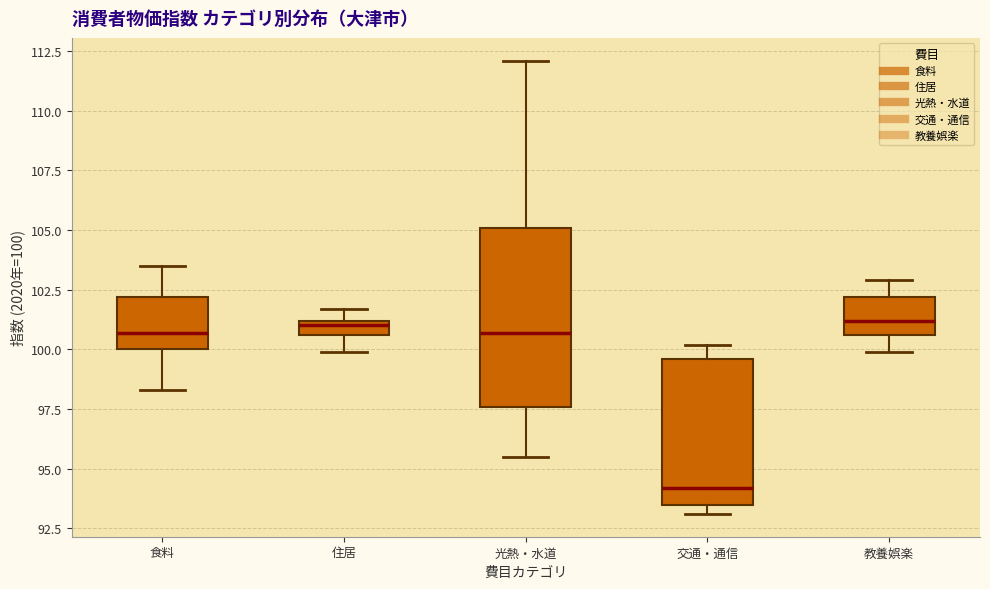

Which box is the tallest, from its lower edge to its upper edge?

光熱・水道